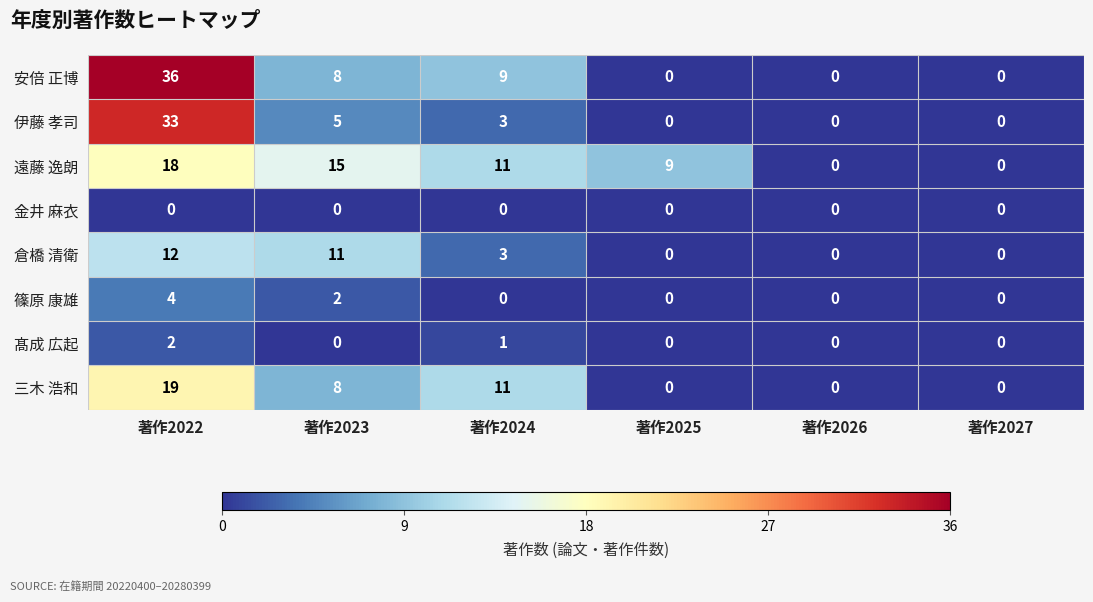

List the series in order of their peak value, lowest first.

金井 麻衣, 髙成 広起, 篠原 康雄, 倉橋 清衛, 遠藤 逸朗, 三木 浩和, 伊藤 孝司, 安倍 正博